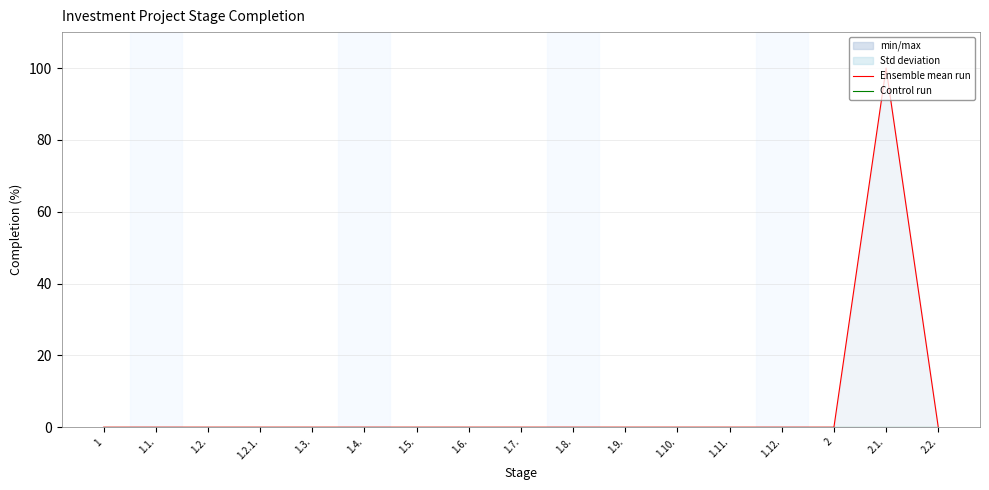

Does the chart have visible grid lines?

Yes